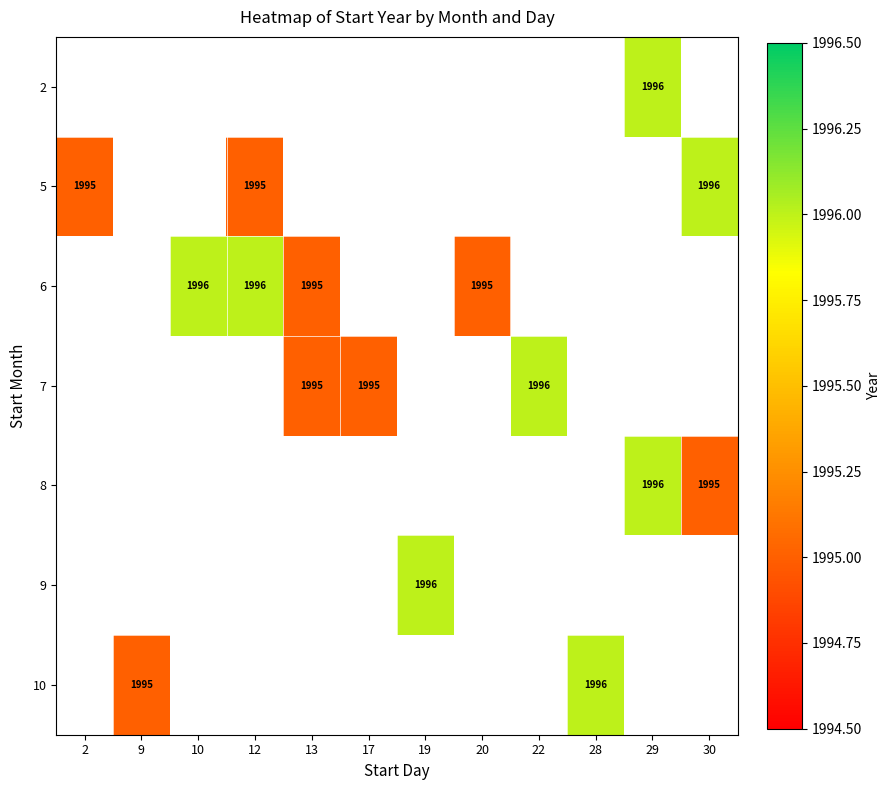

Which has a higher value, 12 or 9?

9